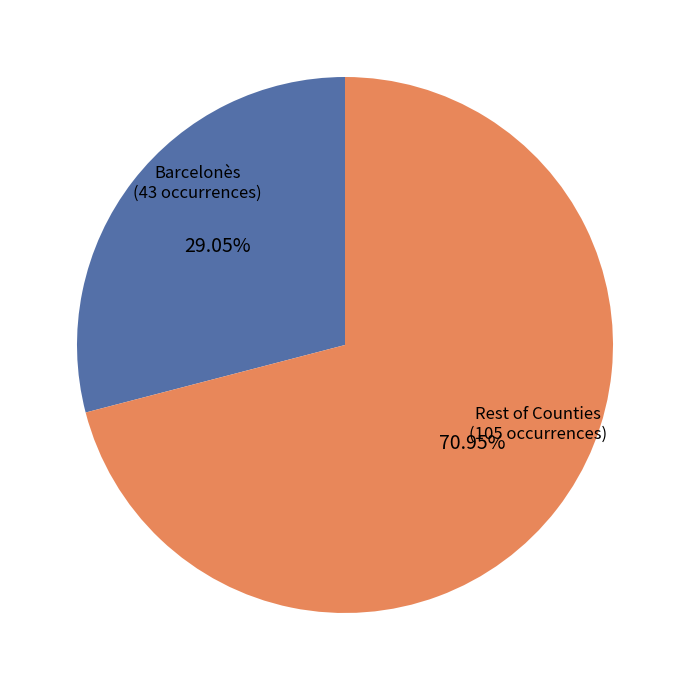

Is there any slice that represents more than half of the pie?

Yes